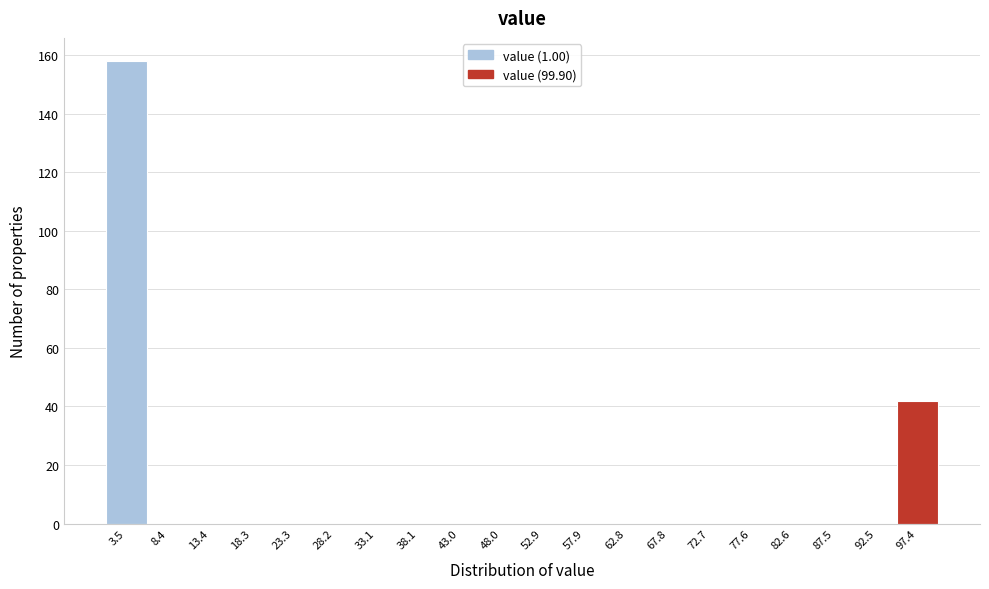

Over which range of the x-axis is the bar tallest?

1.0 to 6.0